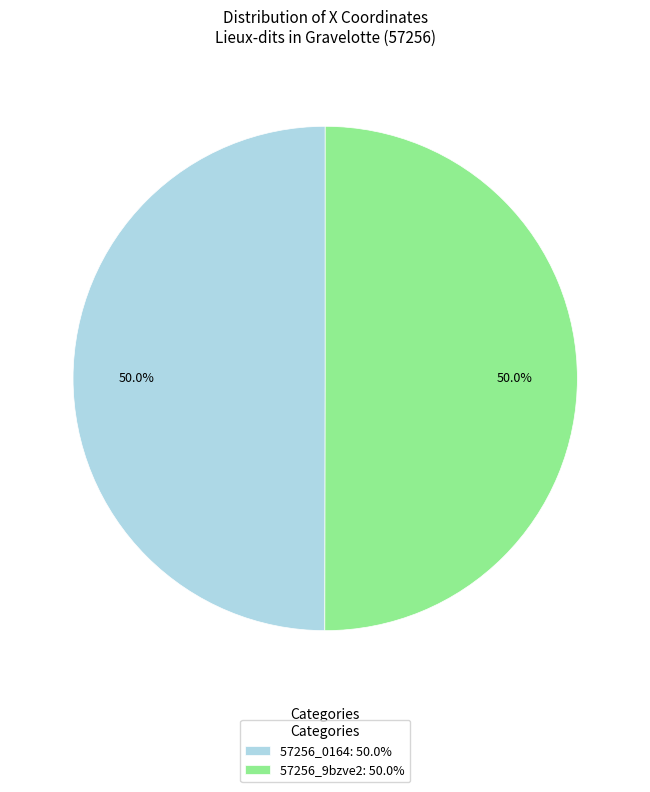

What percentage do 57256_0164: 50.0% and 57256_9bzve2: 50.0% together represent?

100.0%